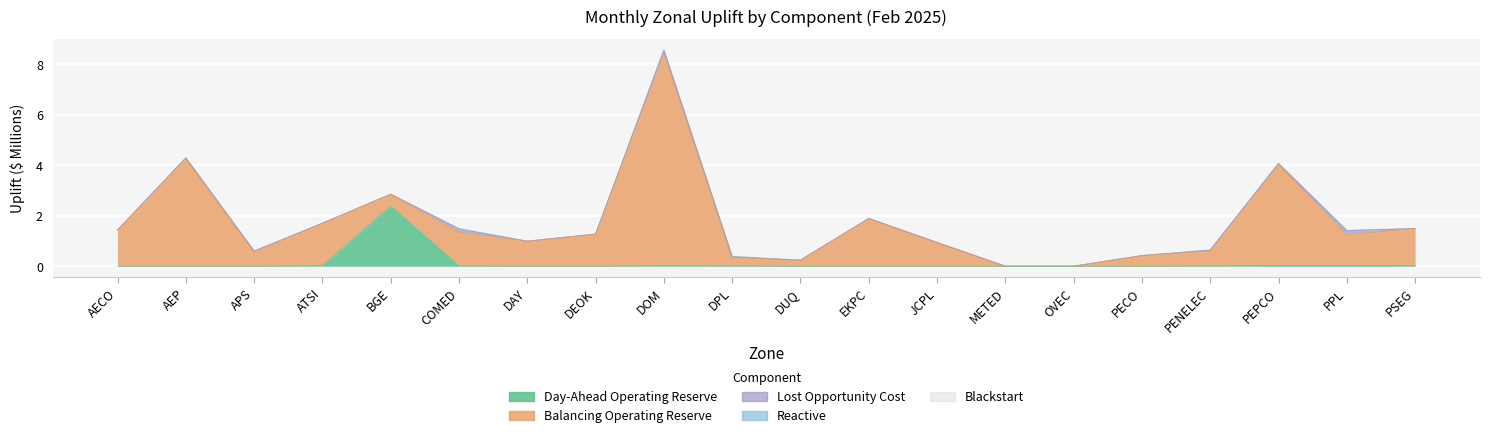

Is it true that Day-Ahead Operating Reserve equals 0.0 at PPL?

True